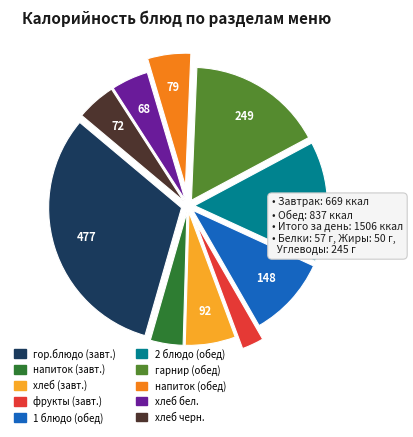

Is there any slice that represents more than half of the pie?

No